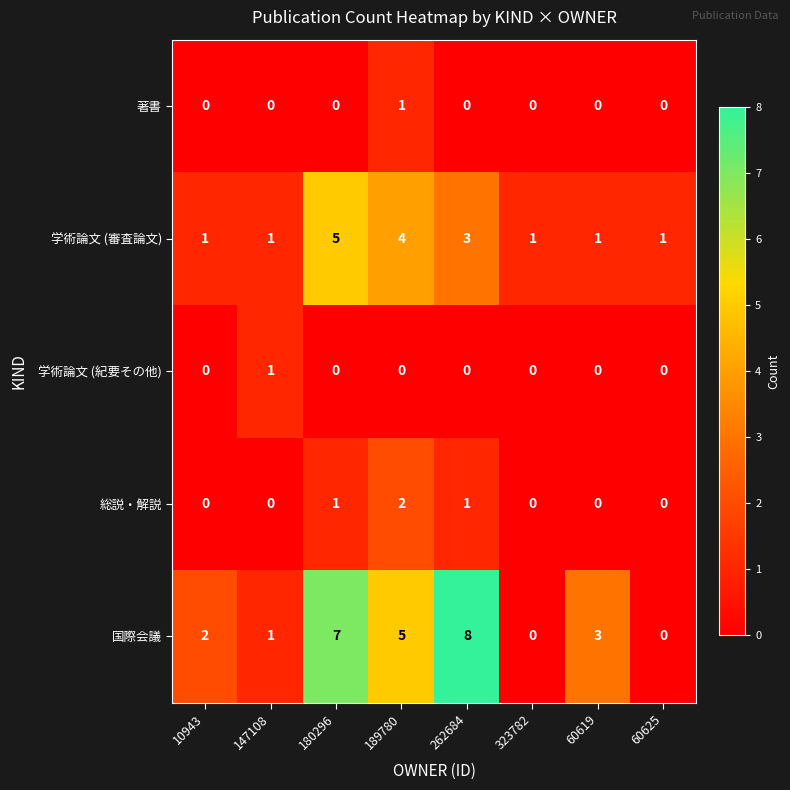

The value of 学術論文 (審査論文) at 189780 is 2. True or false?

False